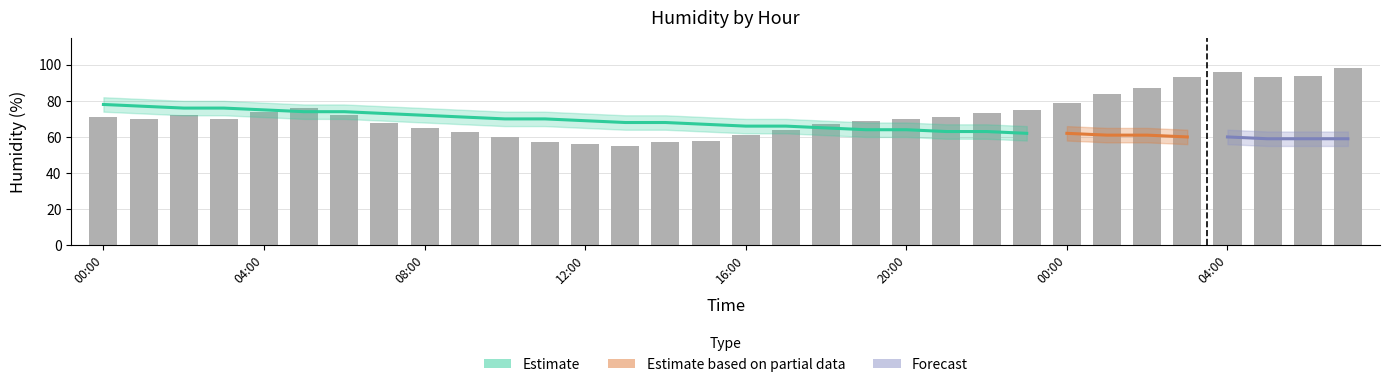

Rank the categories by value from lowest to highest.

13:00, 12:00, 11:00, 14:00, 15:00, 10:00, 16:00, 09:00, 17:00, 08:00, 18:00, 07:00, 19:00, 01:00, 03:00, 20:00, 00:00, 21:00, 02:00, 06:00, 22:00, 04:00, 23:00, 05:00, 00:00, 01:00, 02:00, 03:00, 05:00, 06:00, 04:00, 07:00